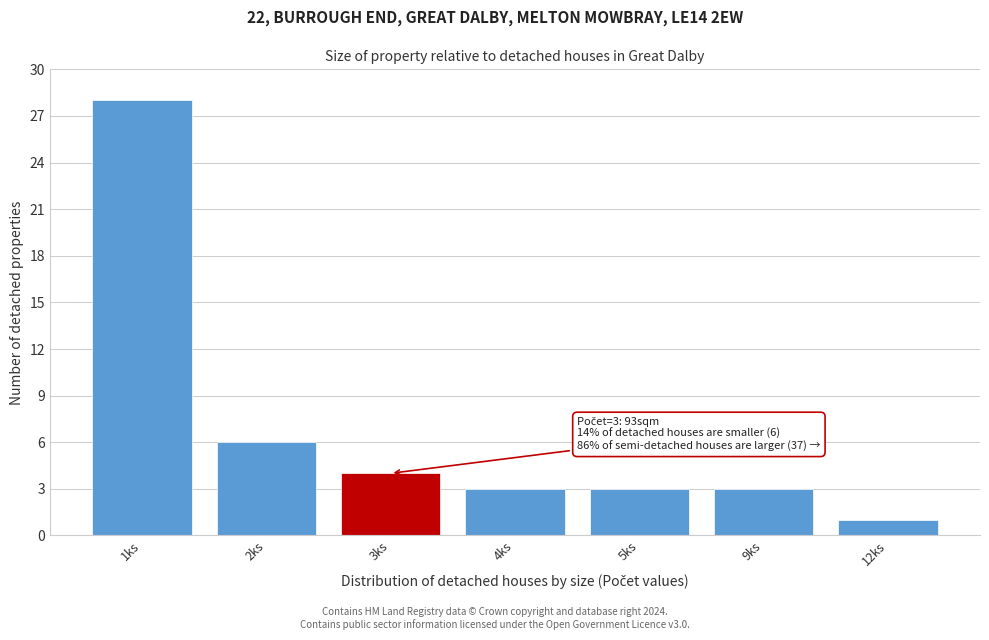

Reading right to left, extract all data points from this chart.

12ks=1	9ks=3	5ks=3	4ks=3	3ks=4	2ks=6	1ks=28